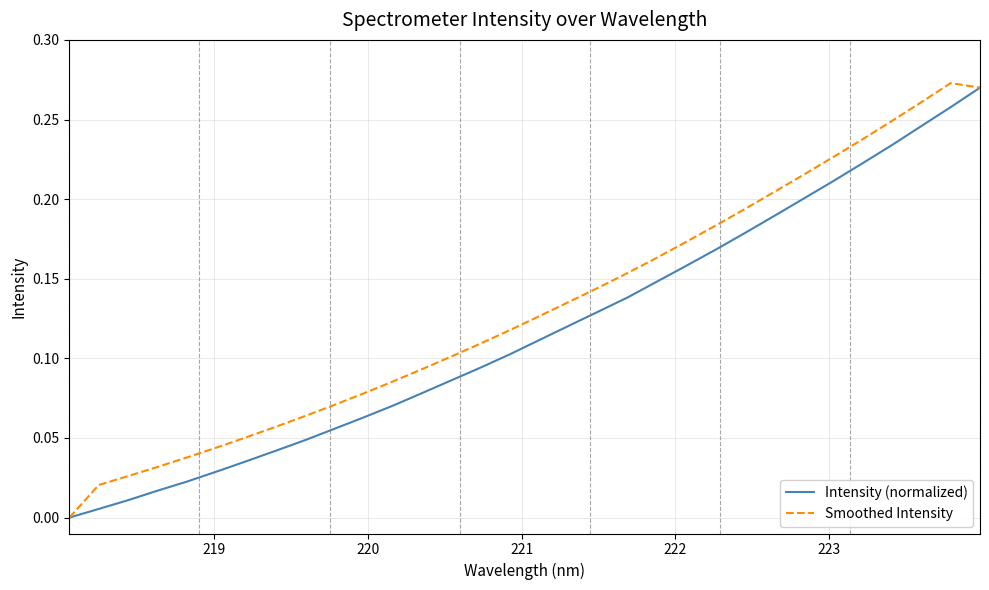

Rank the series by their average value, from highest to lowest.

Smoothed Intensity, Intensity (normalized)